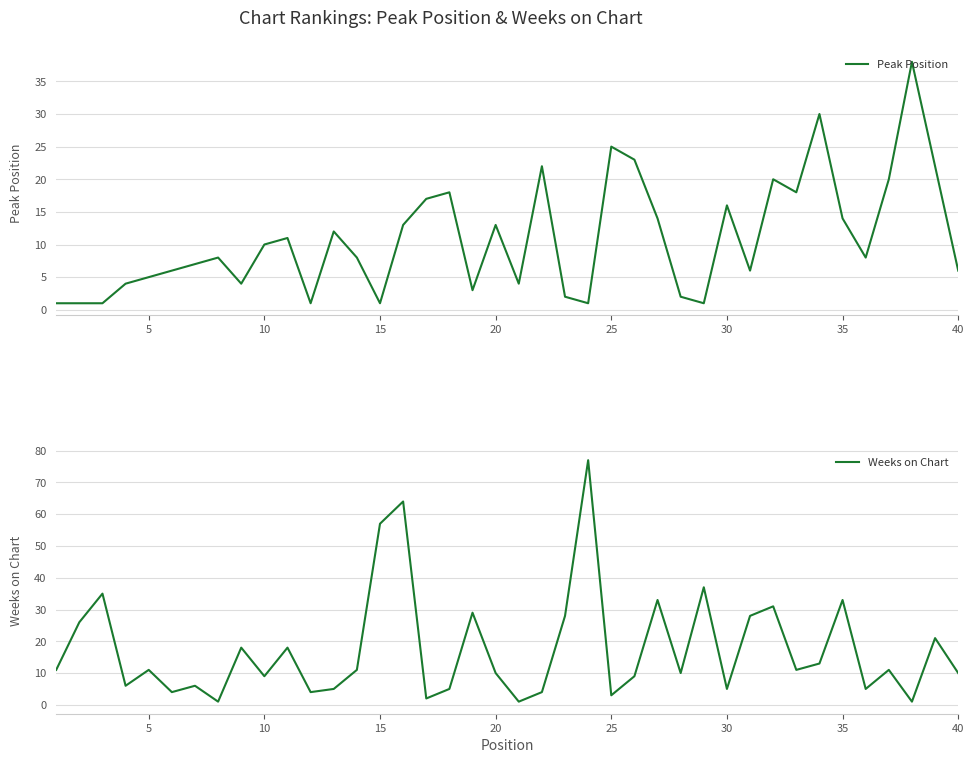

How many interior local peaks does the Peak Position series have?

11